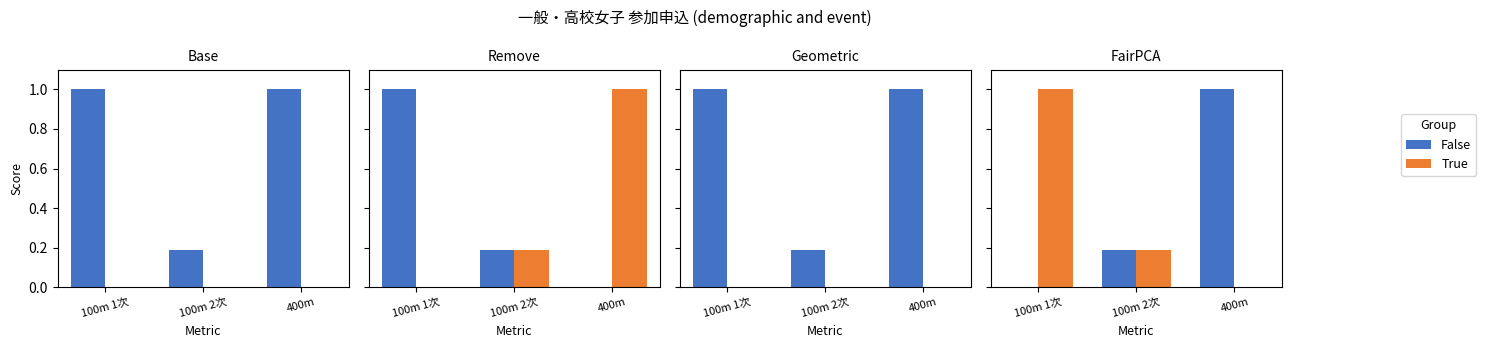

How many bars are there in each group?

2